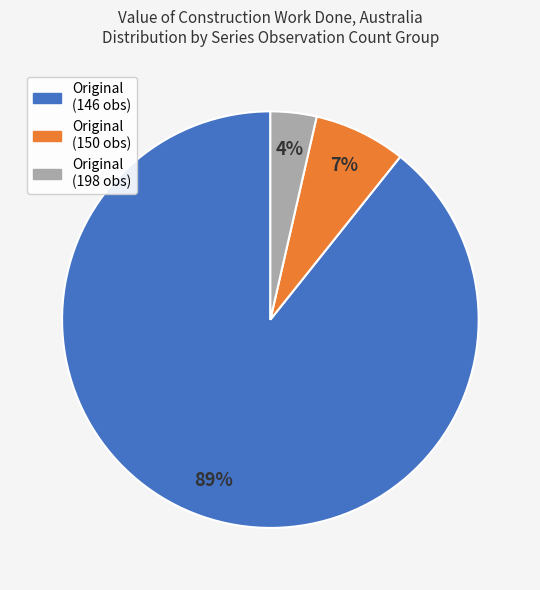

Does any single category account for the majority?

Yes